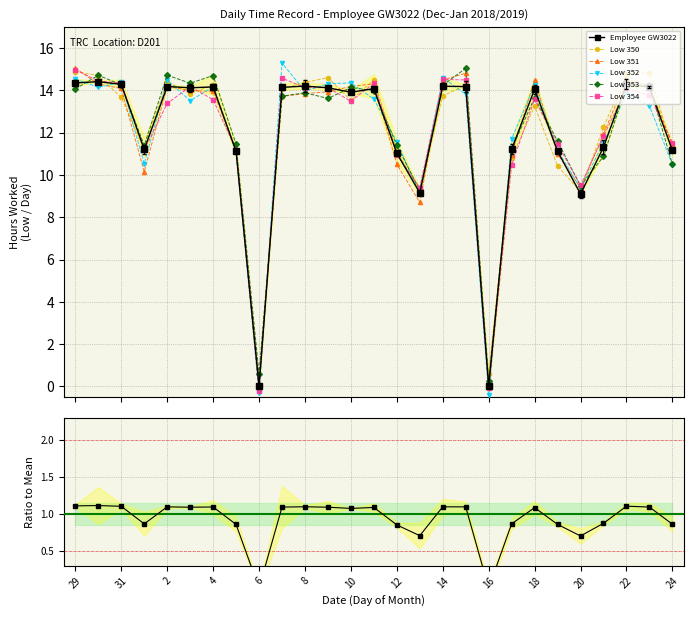

List the labels in order of value, largest first.

30, 29, 22, 31, 8, 14, 2, 15, 4, 23, 7, 3, 9, 11, 18, 10, 21, 17, 1, 24, 19, 5, 12, 13, 20, 6, 16